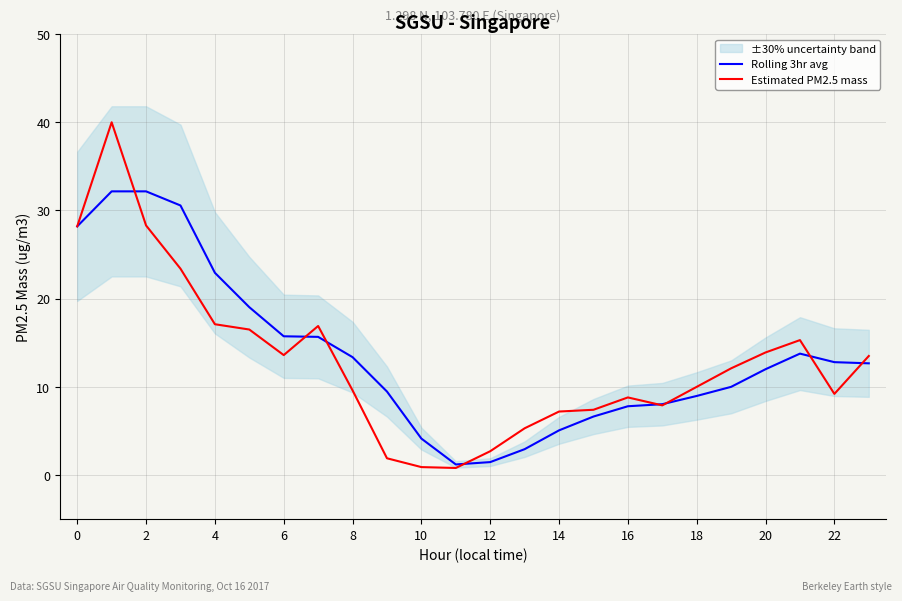

How many interior local valleys does the Rolling 3hr avg series have?

1